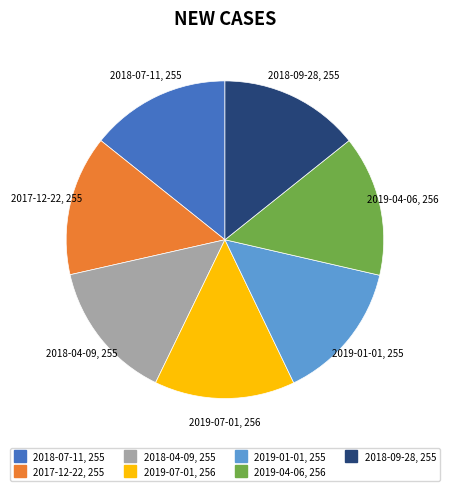

Is the sum of 2018-07-11 and 2018-04-09 greater than half?

No